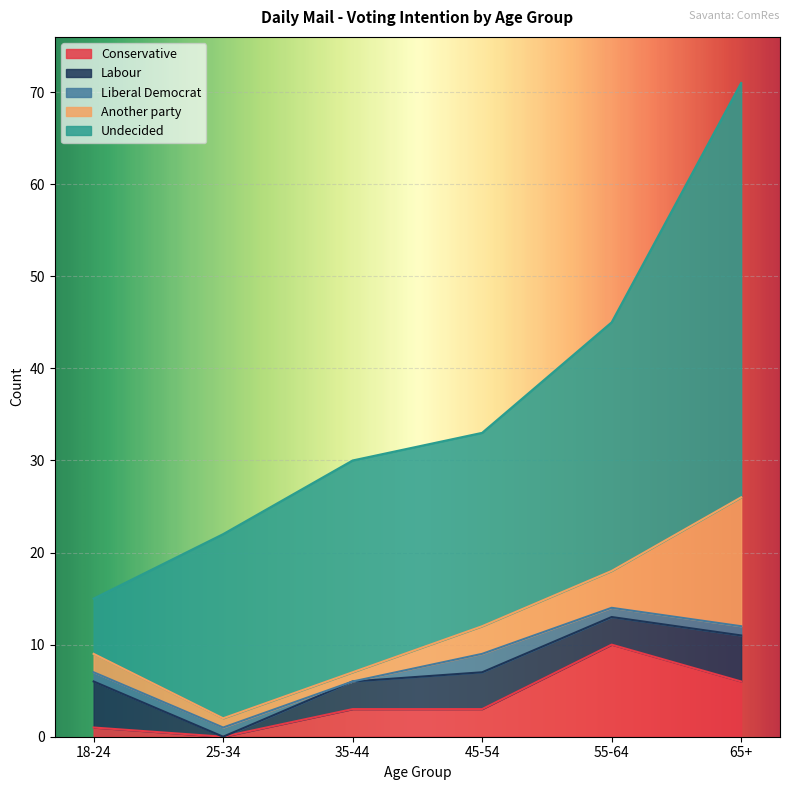

Which label corresponds to the smallest value in the chart?

25-34